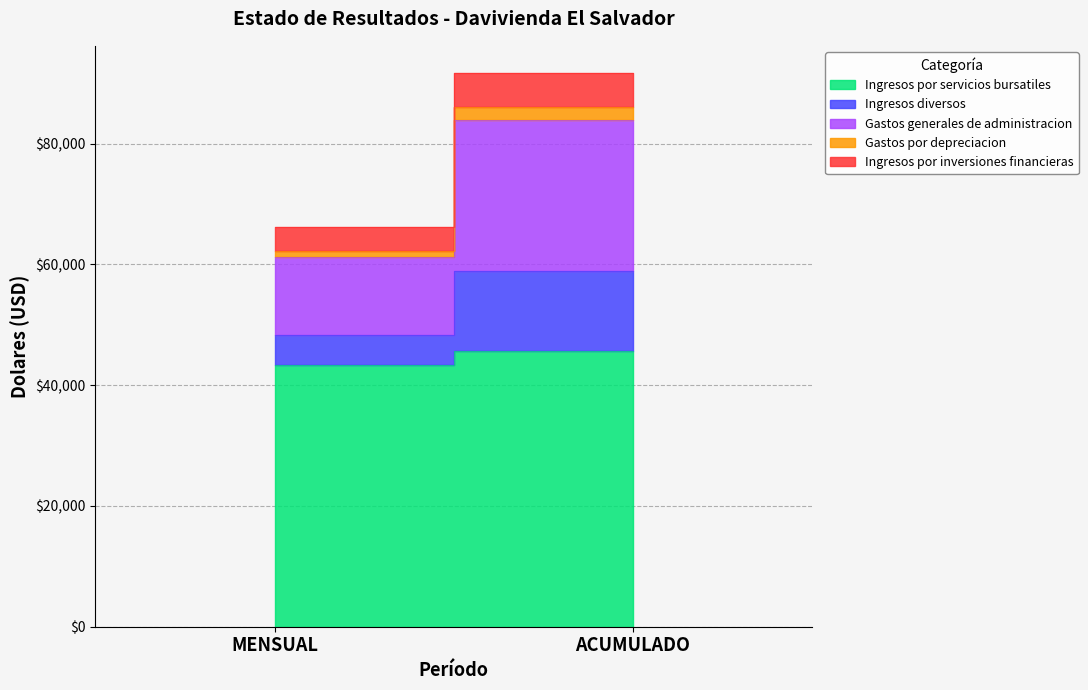

What position from the left is MENSUAL?

1